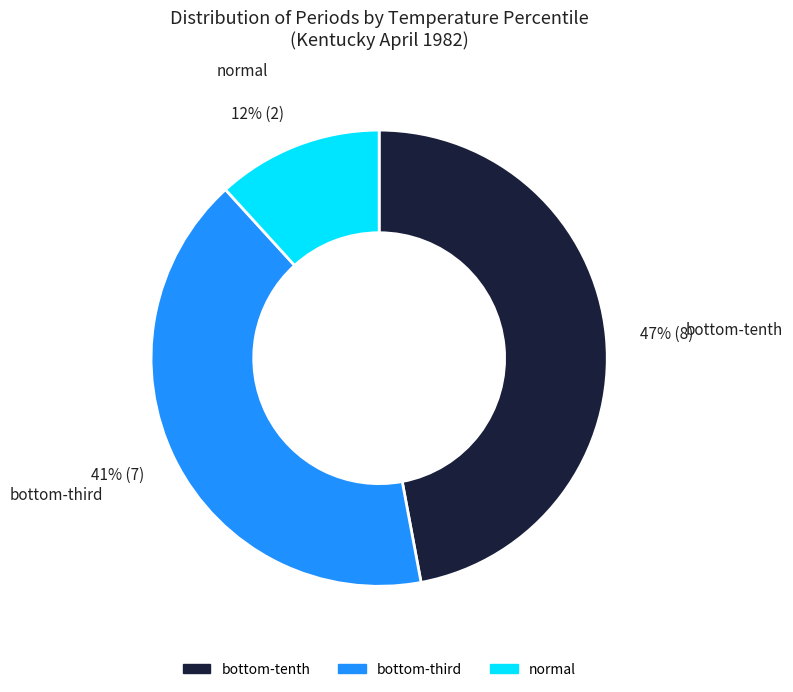

To the nearest percent, what is the average slice percentage?

33%